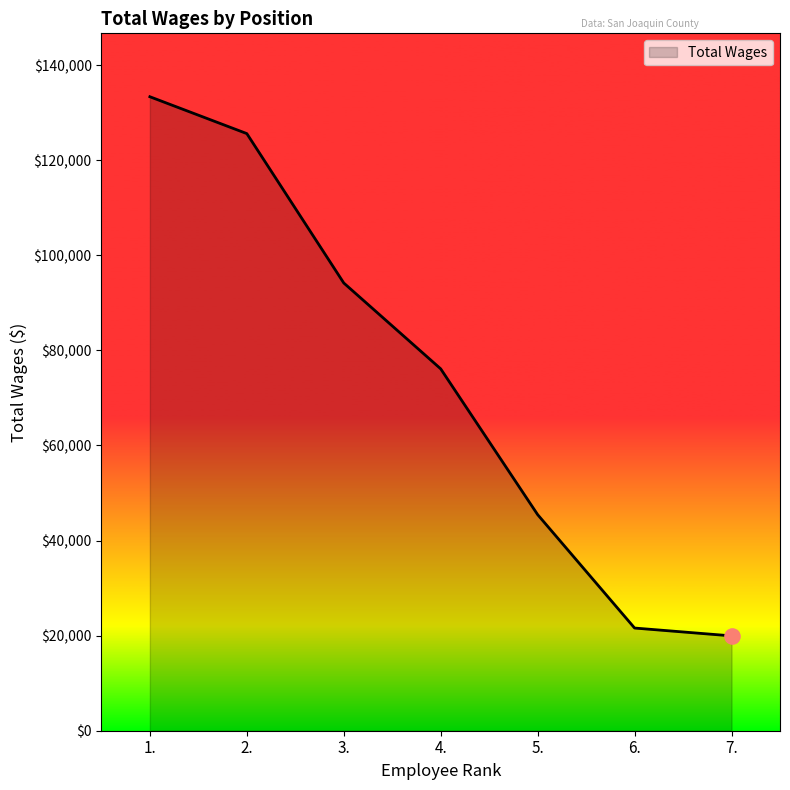

What is the change in value from 1. to 5.?

-87901